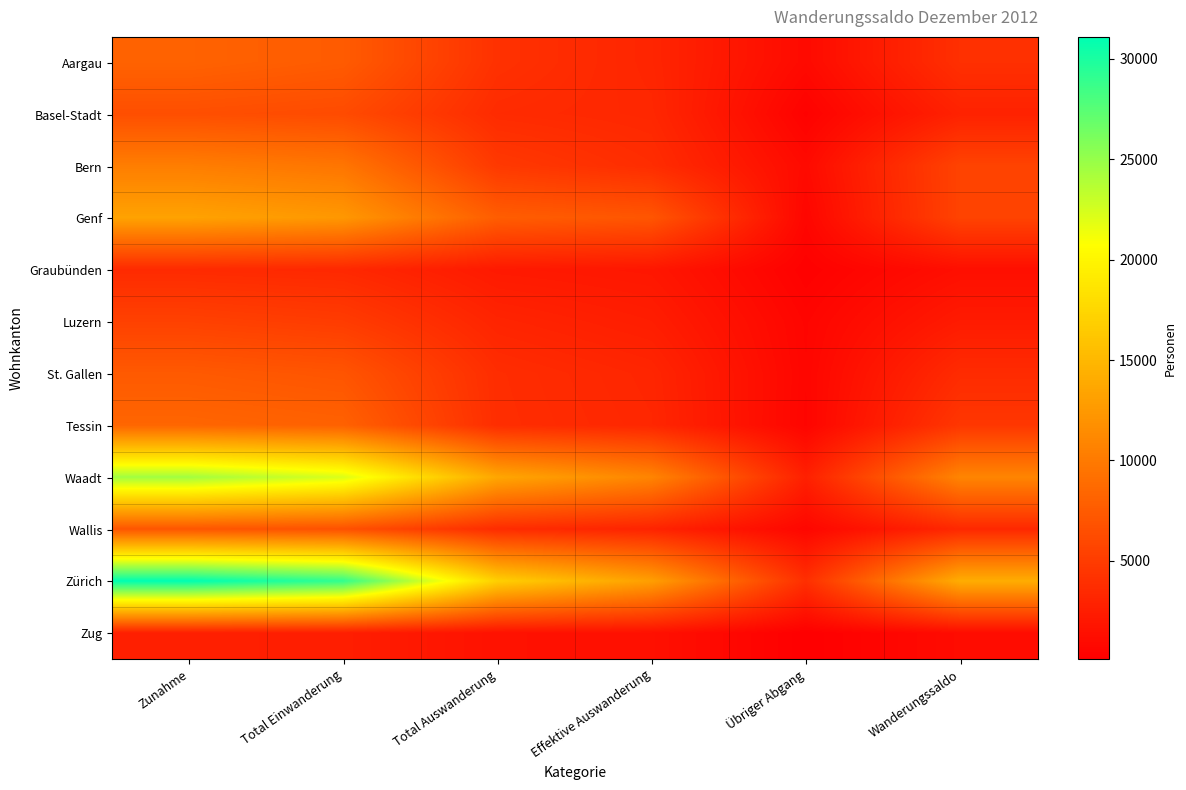

What is the total value across all series at Zunahme?

128346